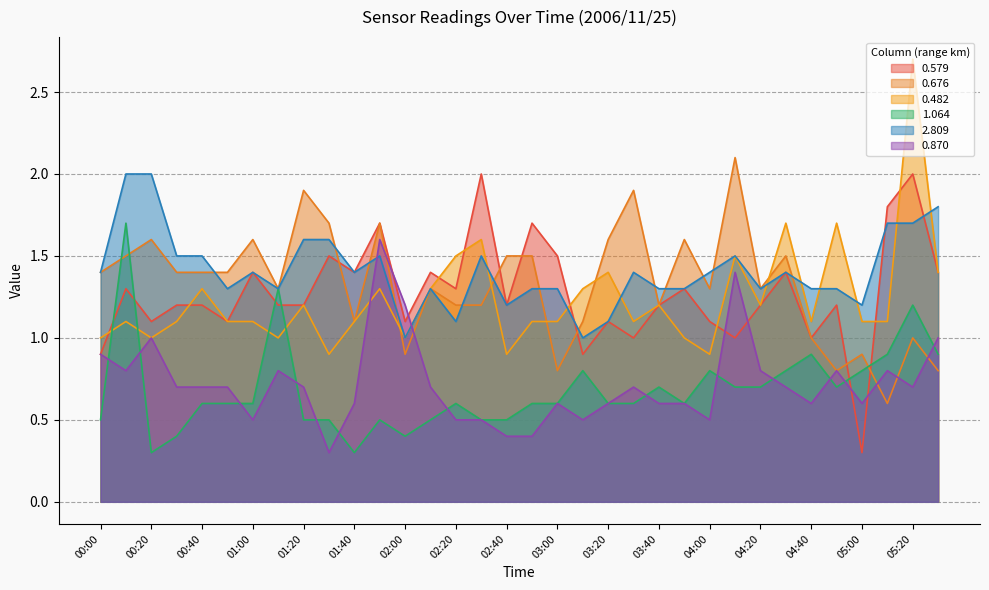

Rank the series at 02:10 from lowest to highest value.

1.064, 0.870, 0.676, 0.482, 2.809, 0.579